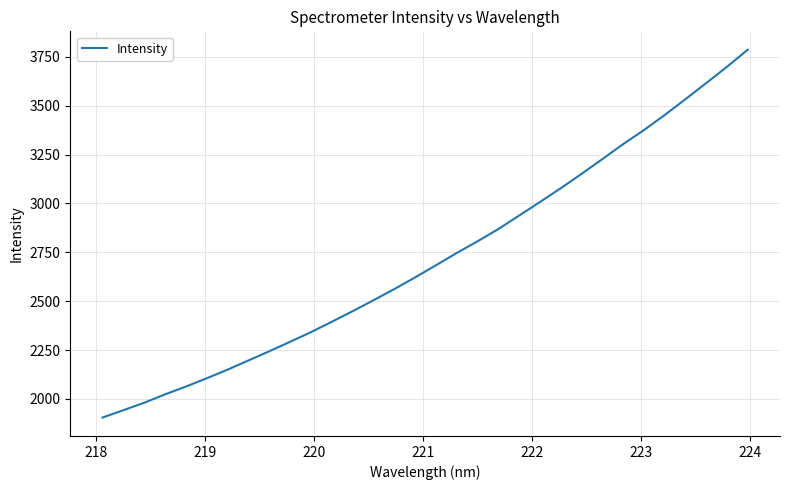

What is the difference between the maximum and minimum values?

1881.5